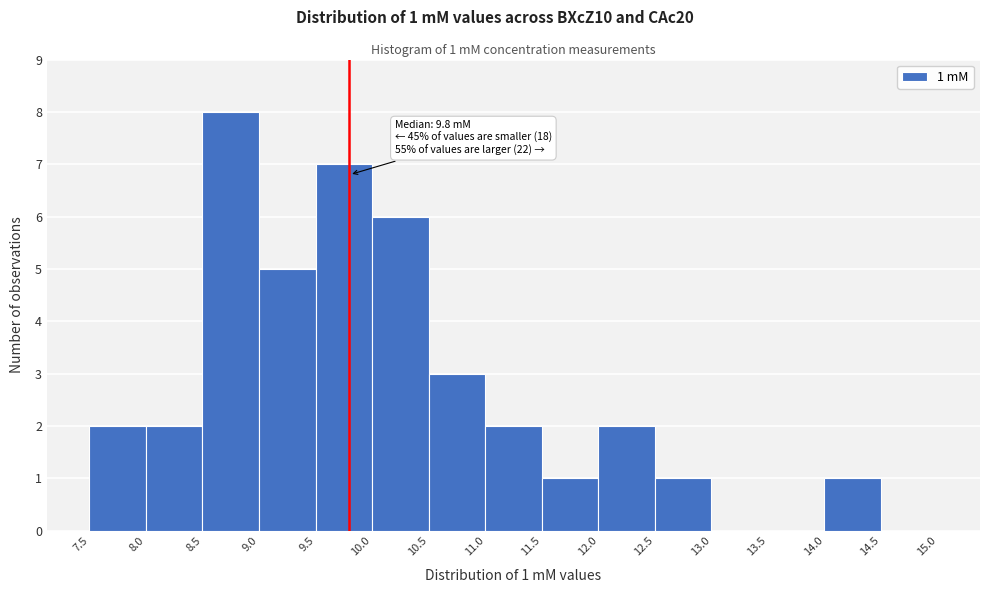

Which range on the x-axis has the tallest bar?

8.5 to 9.0